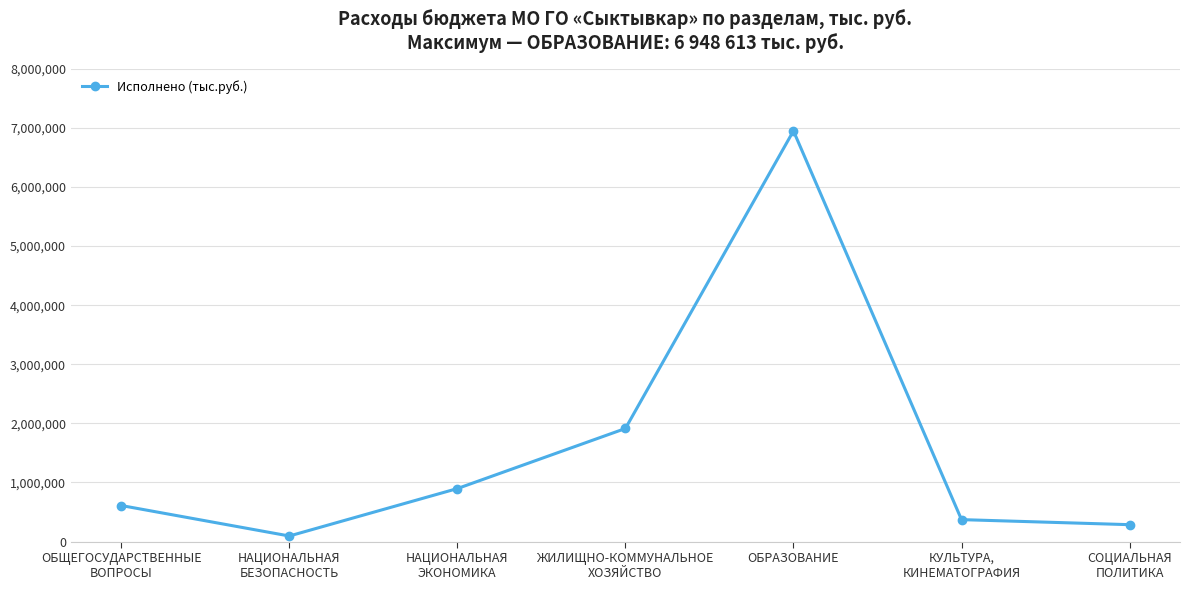

Is this an area chart (filled region under the line)?

No